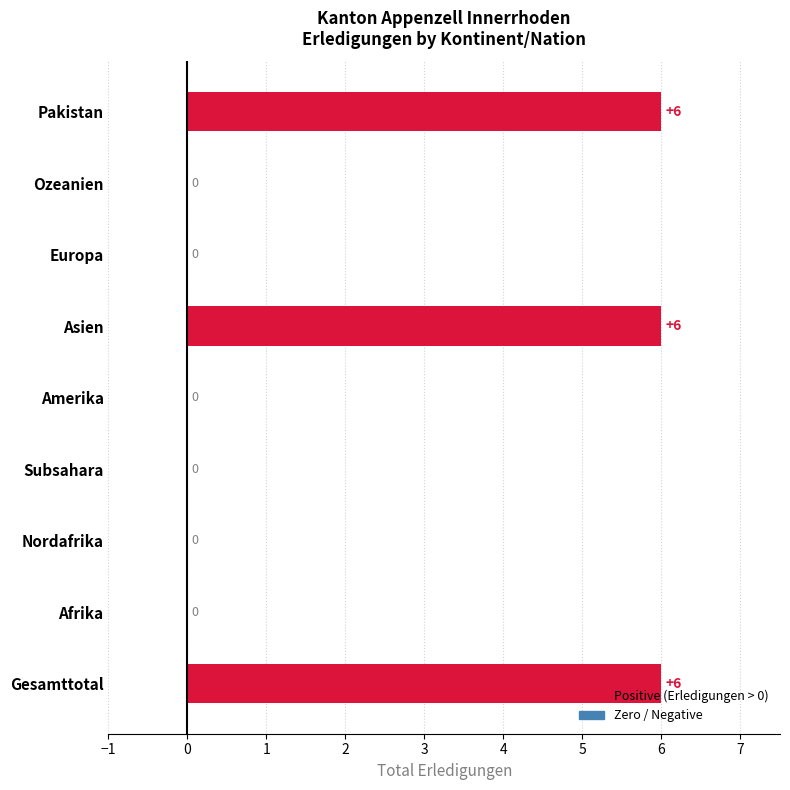

How many data points does each series have?

9